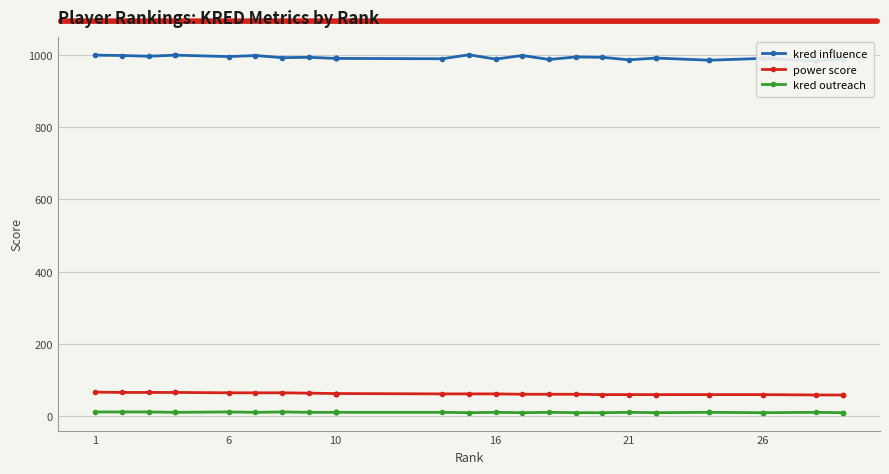

True or false: kred influence and kred outreach intersect in this chart.

False